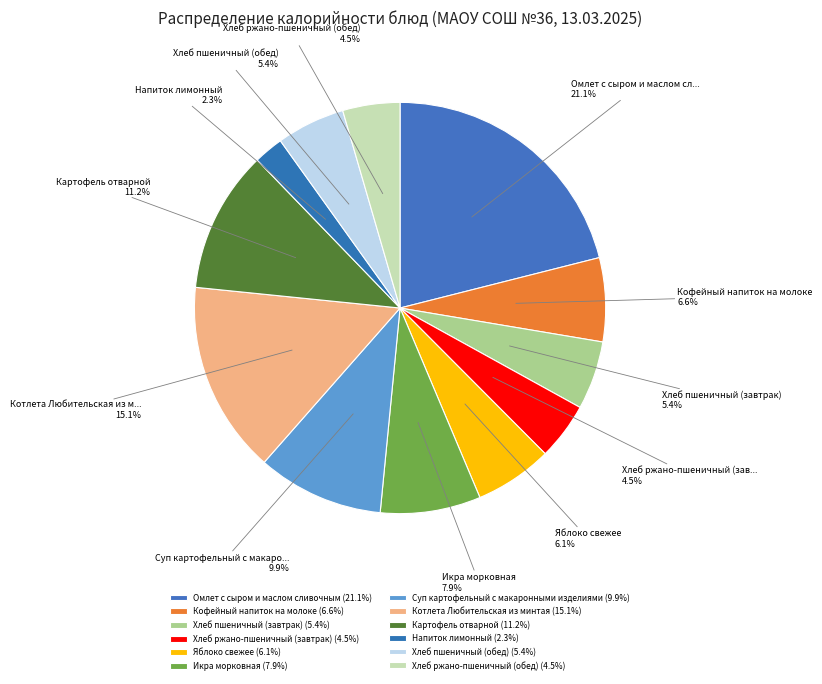

To the nearest percent, what portion does Хлеб пшеничный (обед) represent?

5%